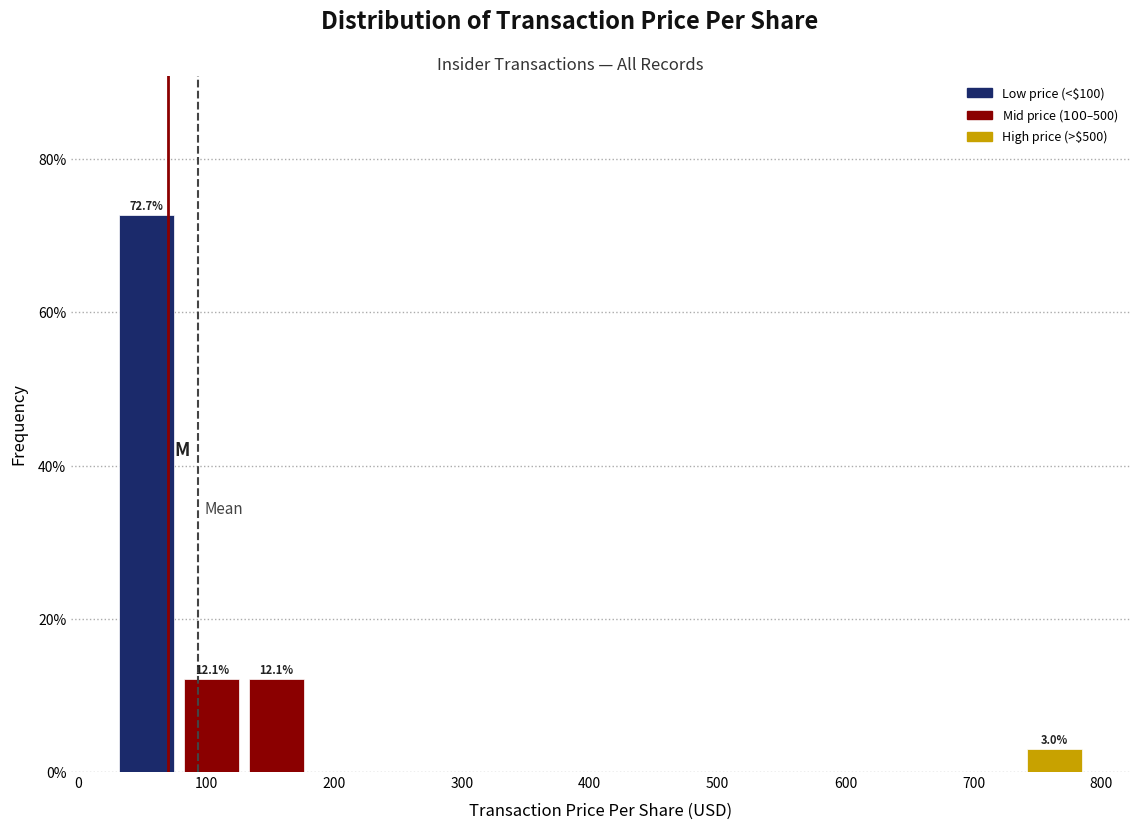

Which range on the x-axis has the tallest bar?

30 to 80